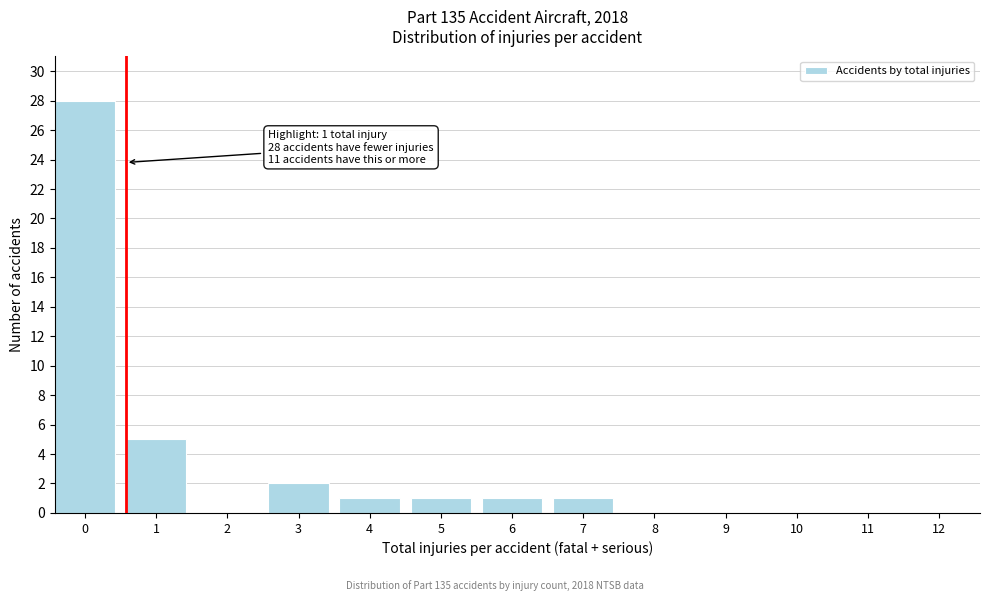

Reading right to left, list all the values displayed in this chart.

12=0	11=0	10=0	9=0	8=0	7=1	6=1	5=1	4=1	3=2	2=0	1=5	0=28